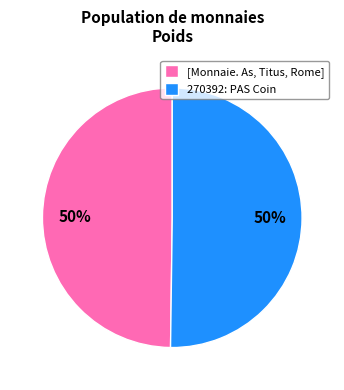

To the nearest percent, what portion does 270392: PAS Coin represent?

50%